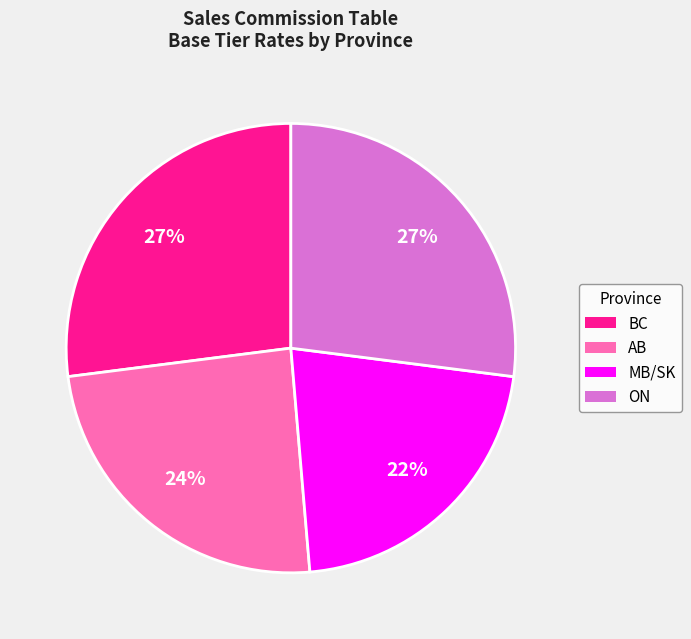

Do MB/SK and ON together represent more than half of the pie?

No